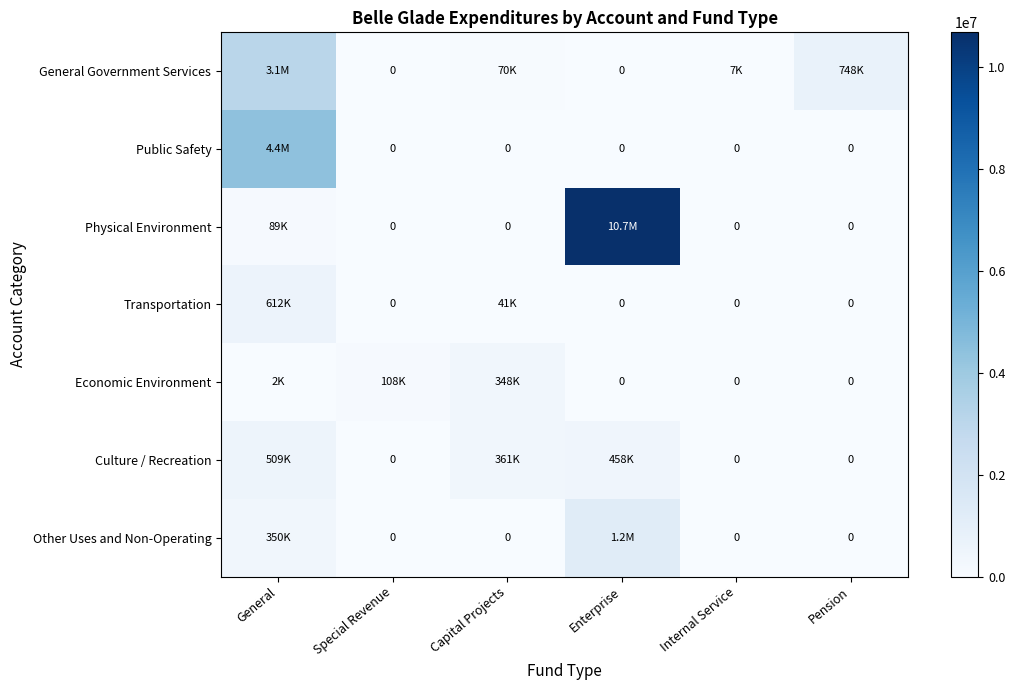

What is the maximum value shown in the chart?

10678392